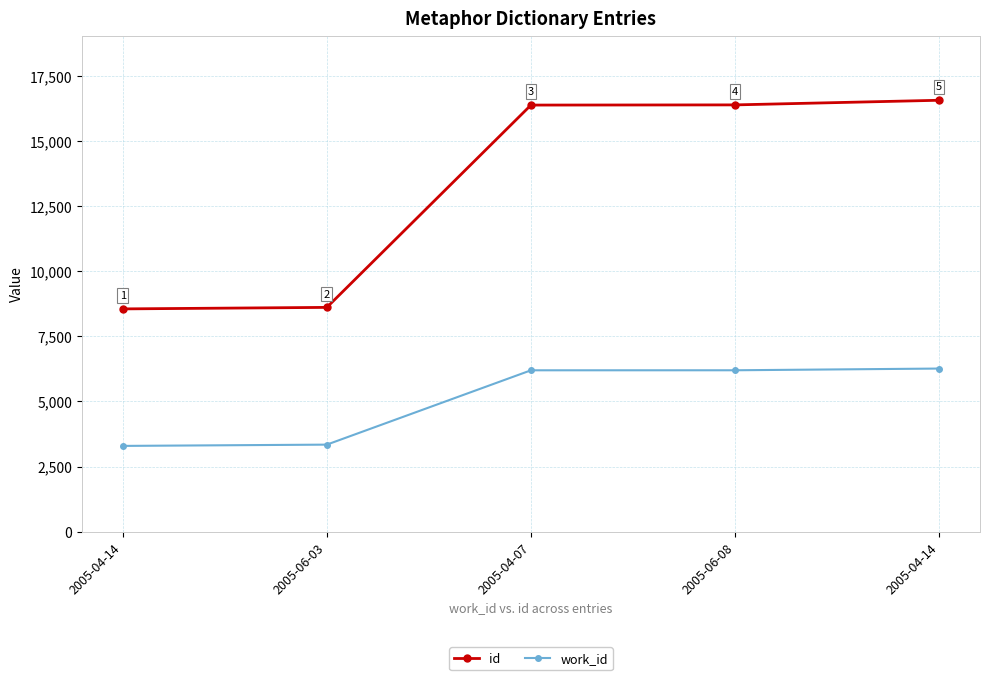

Which label corresponds to the smallest value in the chart?

2005-04-14